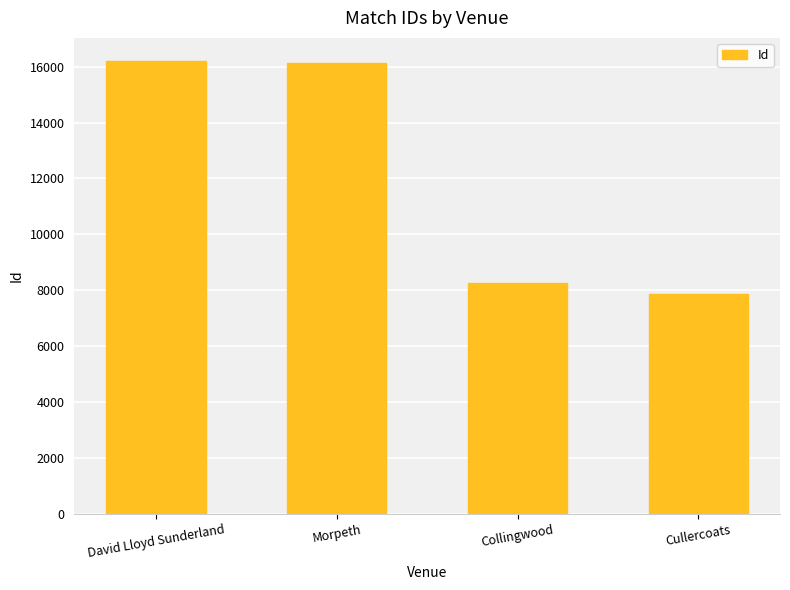

Where is the data nearest to the value 12043?

Collingwood